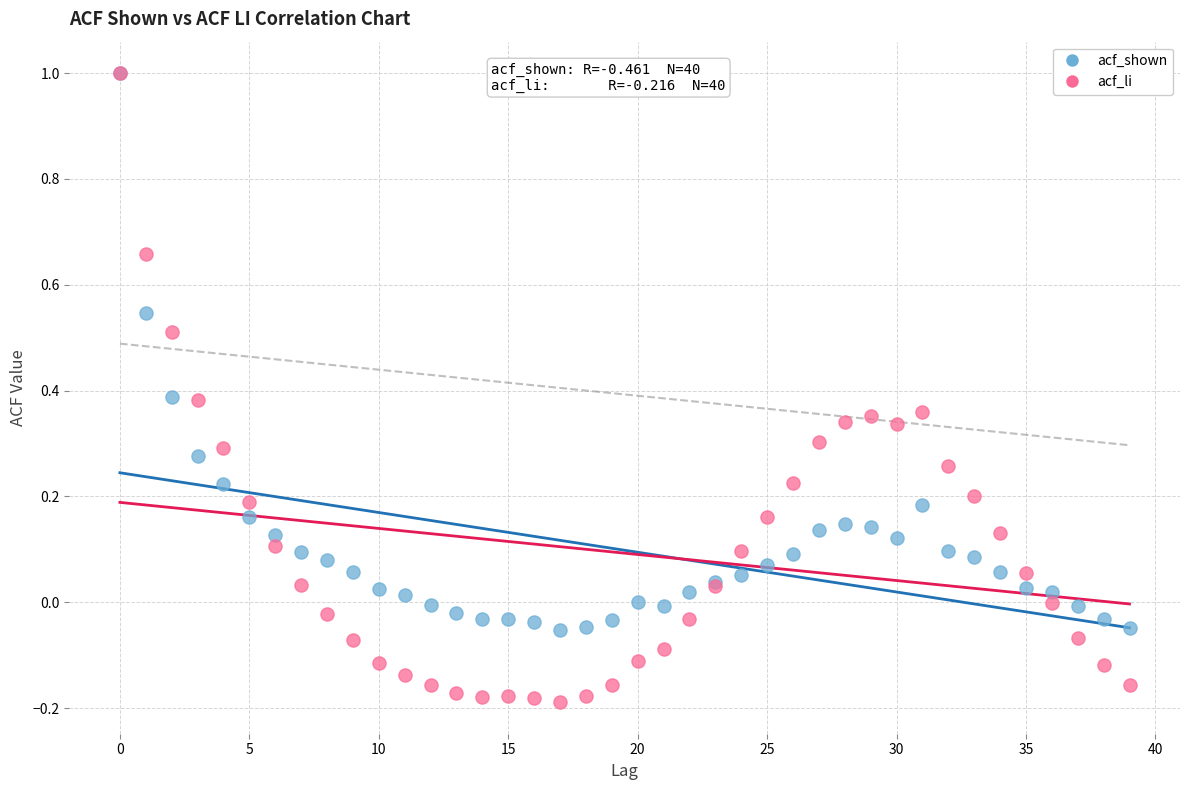

What are all the series names shown in the legend?

acf_shown, acf_li